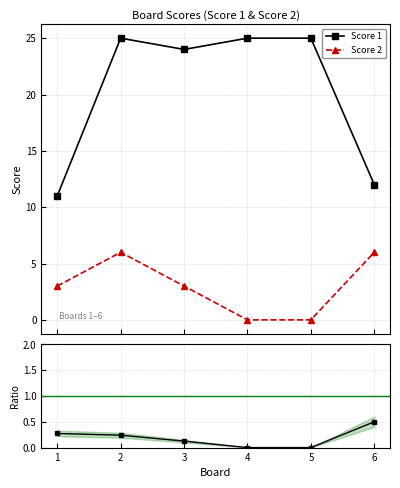

True or false: Score 2 has more than 1 points higher than both neighbors.

False